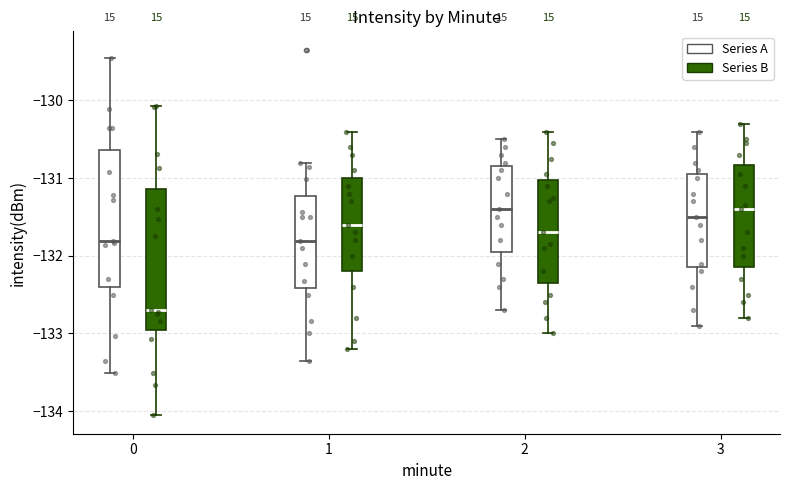

Reading left to right, transcribe this box plot: for each box, give where its median line is, the range the box spans, and where its two whiskers end, as read against the y-axis. The values are not printed on the chart, so give them approximately, as read against the axis.

0 (Series A): median -131.8, box -132.4 to -130.6, whiskers -133.5 to -129.5
0 (Series B): median -132.7, box -133.0 to -131.1, whiskers -134.1 to -130.1
1 (Series A): median -131.8, box -132.4 to -131.2, whiskers -133.4 to -130.8
1 (Series B): median -131.6, box -132.2 to -131.0, whiskers -133.2 to -130.4
2 (Series A): median -131.4, box -131.9 to -130.8, whiskers -132.7 to -130.5
2 (Series B): median -131.7, box -132.3 to -131.0, whiskers -133.0 to -130.4
3 (Series A): median -131.5, box -132.1 to -130.9, whiskers -132.9 to -130.4
3 (Series B): median -131.4, box -132.1 to -130.8, whiskers -132.8 to -130.3